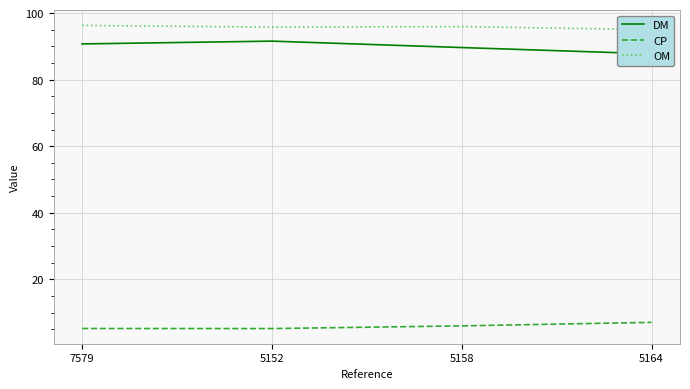

The value of OM at 5158 is 96.0. True or false?

True